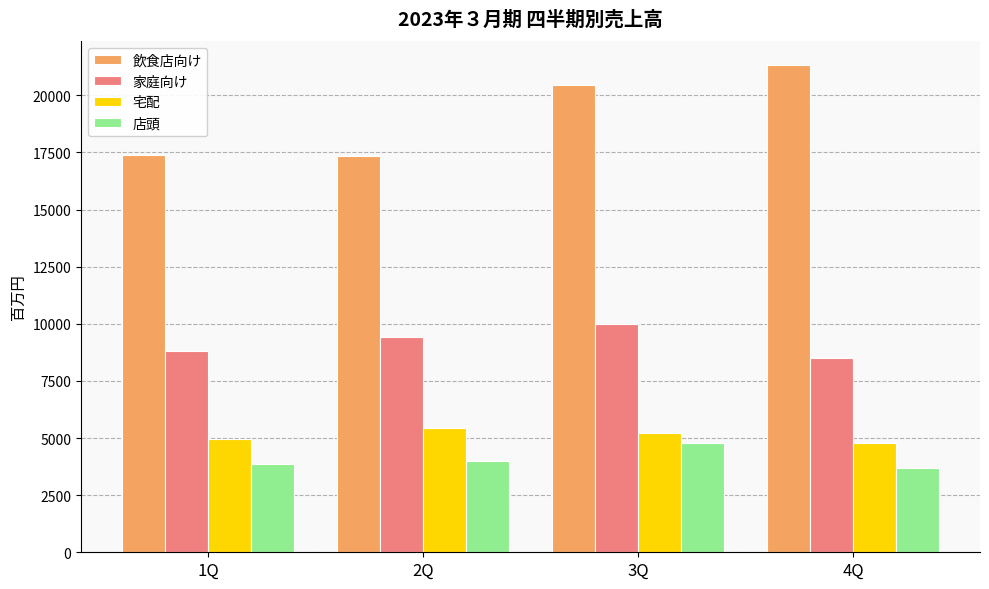

At which label does 店頭 reach its peak?

3Q